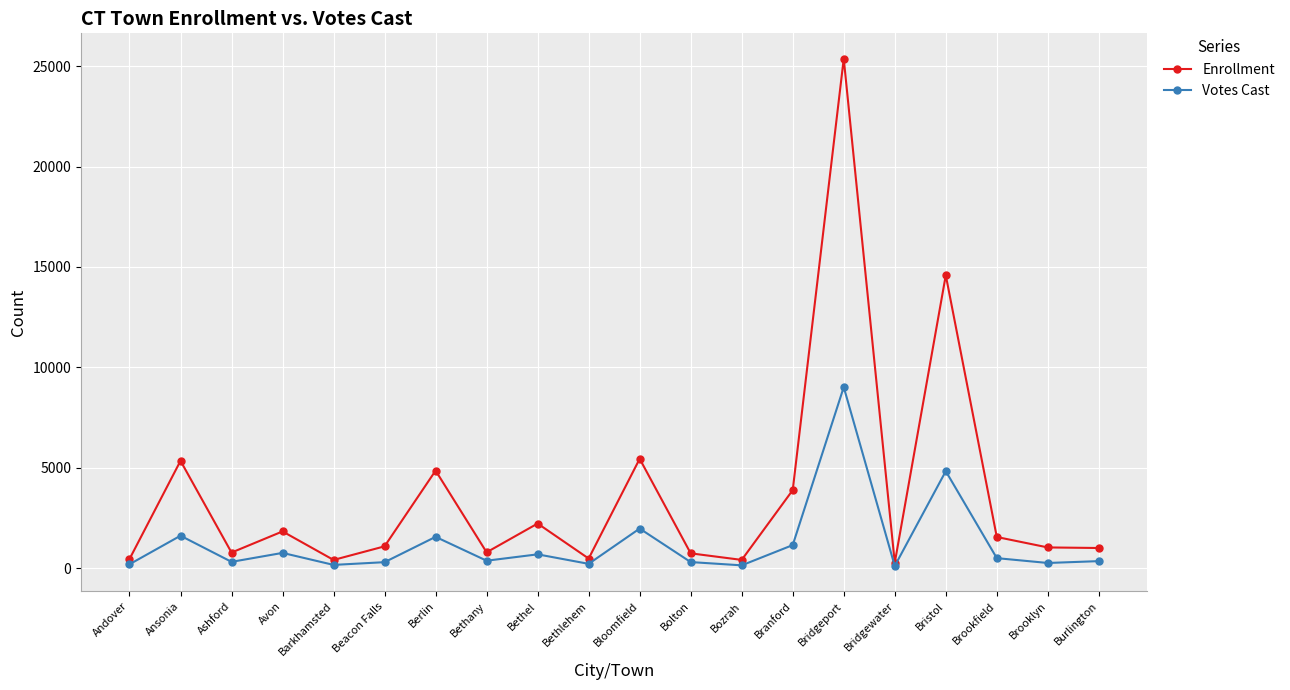

List the series in order of their overall mean, lowest first.

Votes Cast, Enrollment